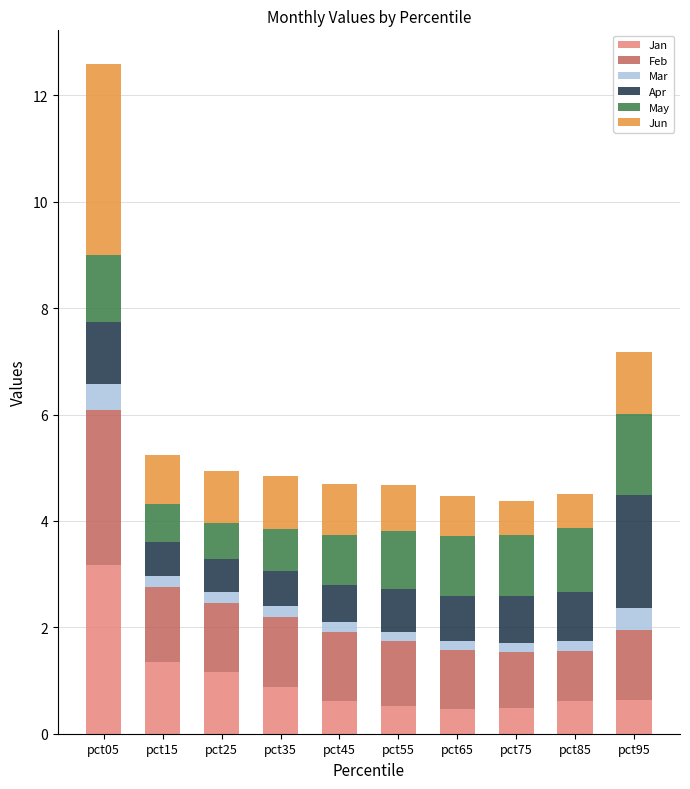

What is the sum of the Jan values at pct75 and pct25?

1.6